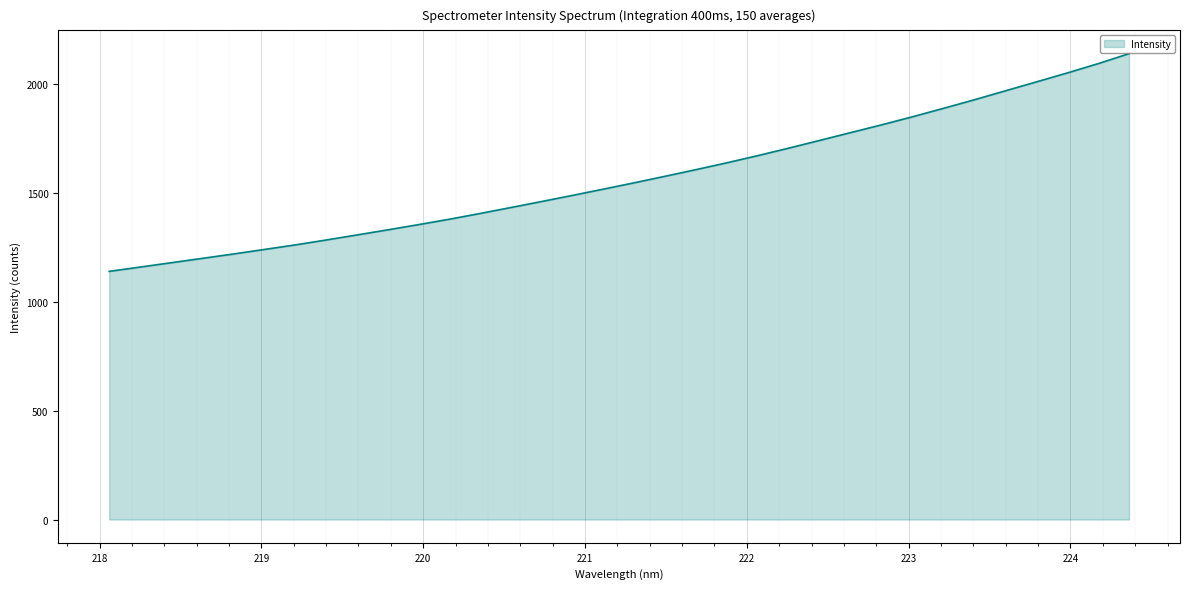

Reading right to left, extract all data points from this chart.

2137.8	2092.0	2049.2	2008.3	1967.5	1926.6	1887.3	1848.7	1811.7	1776.1	1740.4	1704.9	1670.6	1637.7	1606.3	1575.8	1545.8	1516.7	1487.9	1459.8	1432.1	1404.6	1378.1	1353.2	1329.1	1305.6	1282.4	1259.9	1239.0	1218.2	1198.3	1178.3	1158.5	1138.7